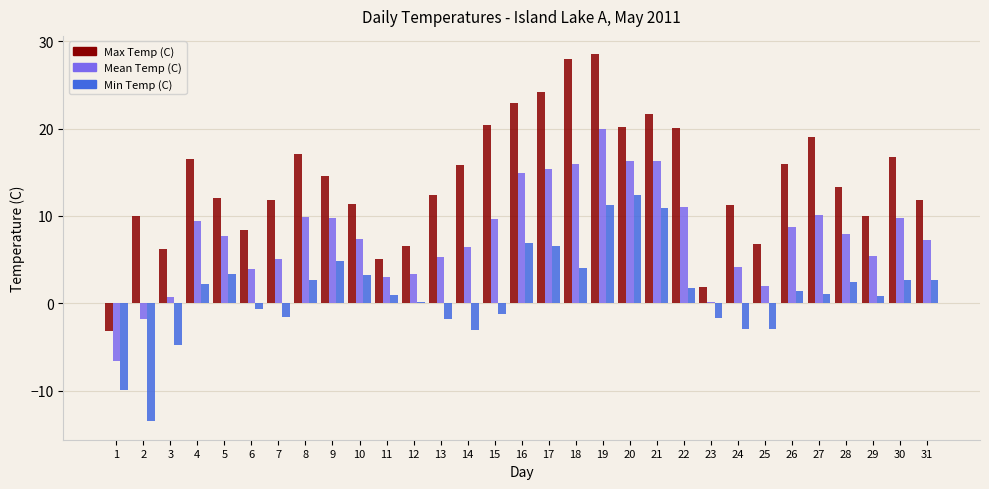

Count the number of data series in this chart.

3